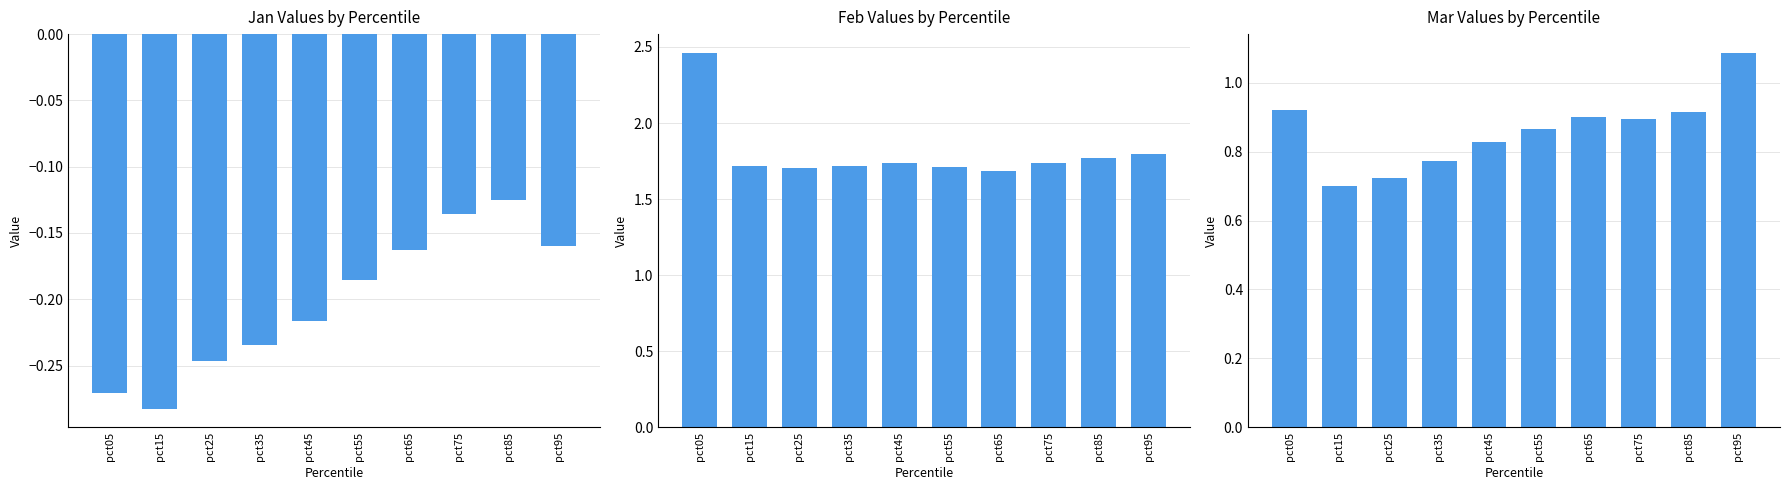

Rank the series by their maximum value, from lowest to highest.

Jan, Mar, Feb